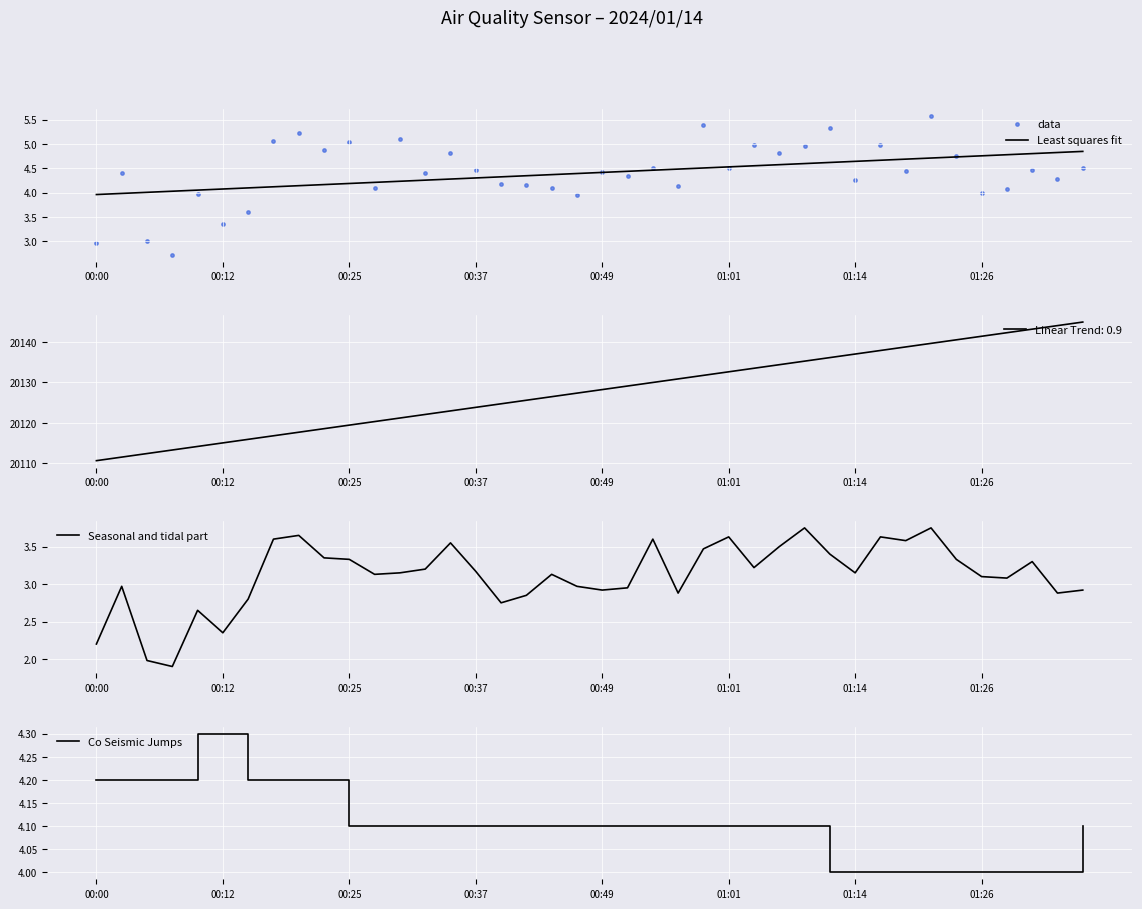

Which series reaches the minimum Y coordinate?

Seasonal and tidal part